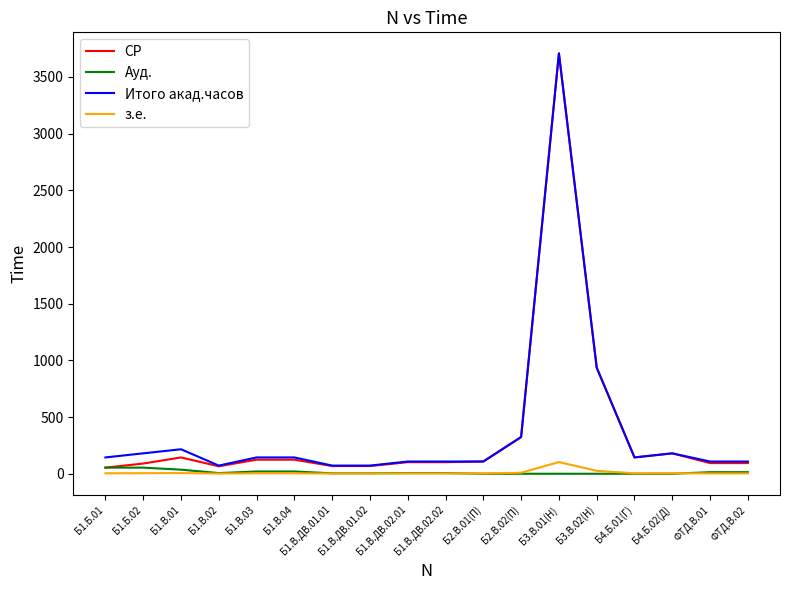

At which label does Итого акад.часов reach its peak?

Б3.В.01(Н)